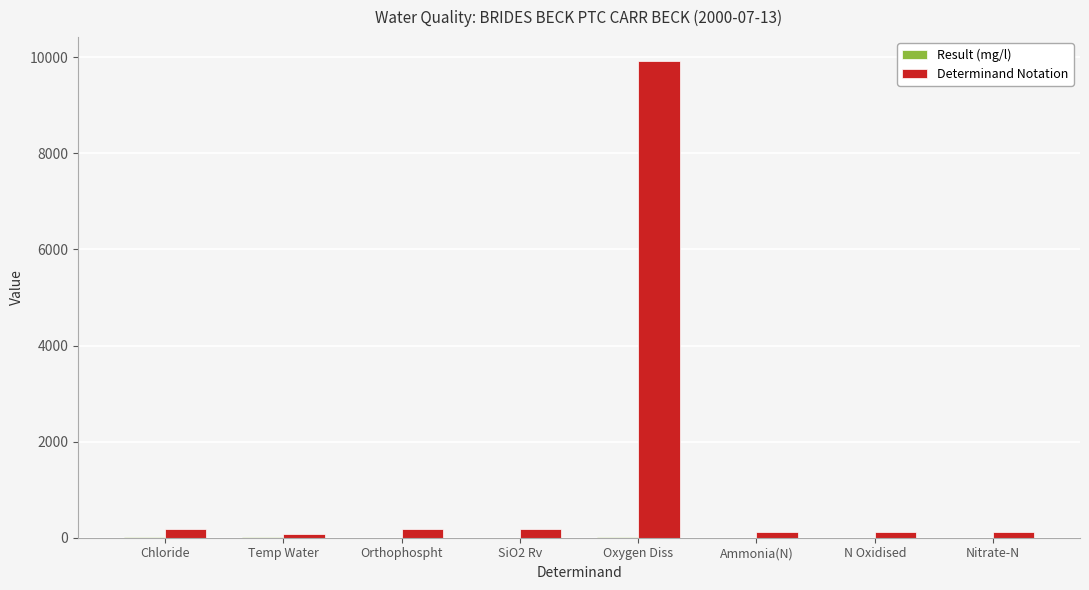

What is the sum of all Determinand Notation values?

10878.0